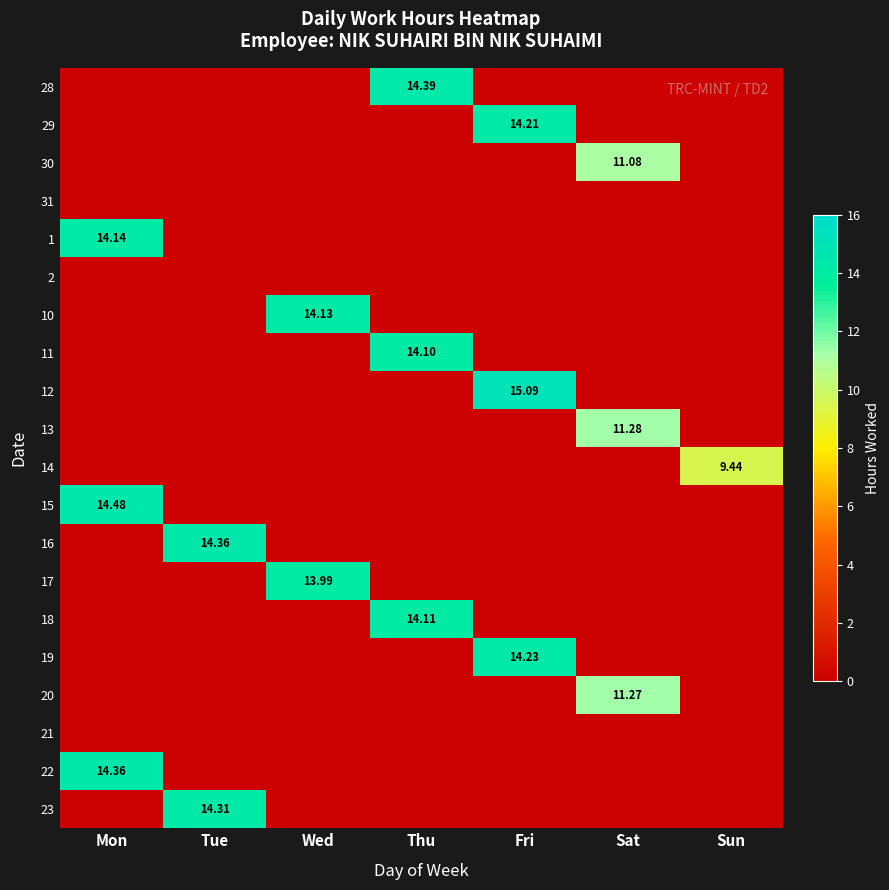

List the labels in order of 30 value, largest first.

Sat, Mon, Tue, Wed, Thu, Fri, Sun